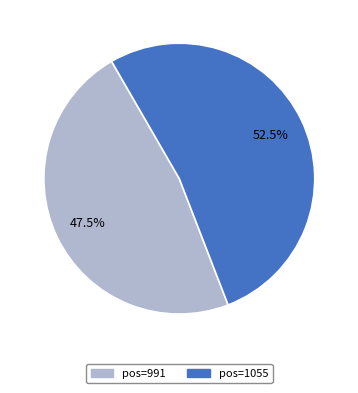

Is there any slice that represents more than half of the pie?

Yes